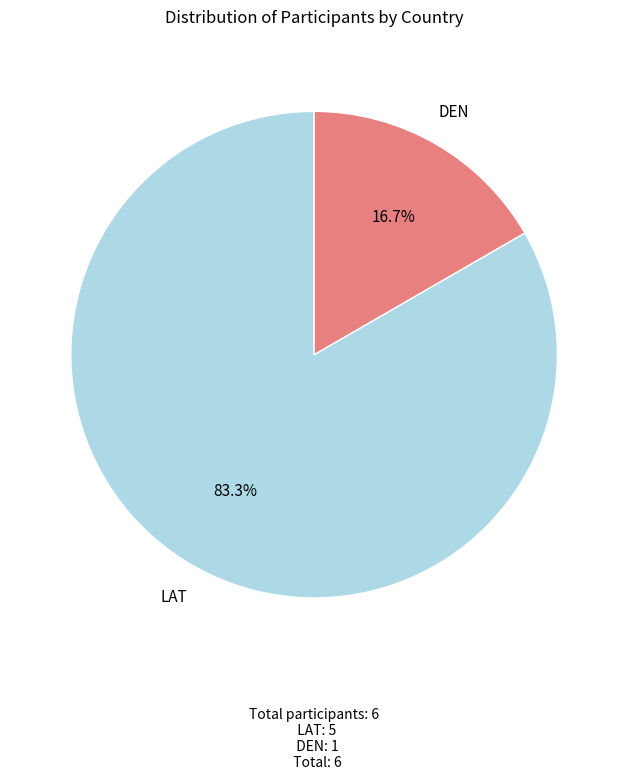

Is it true that DEN is 17% of the pie?

True